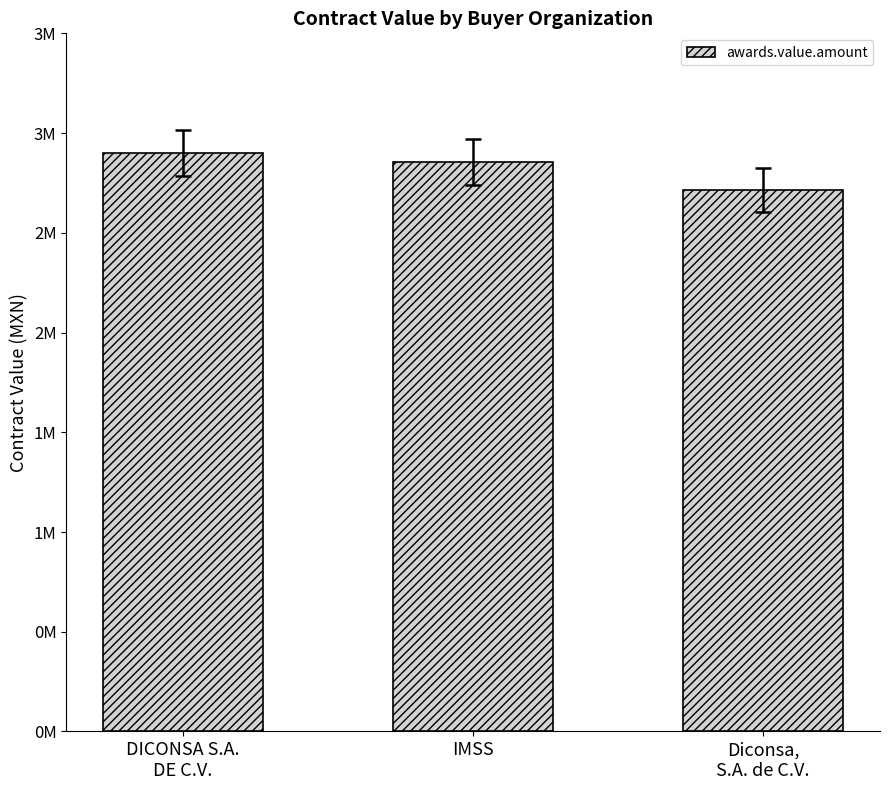

Are the bars grouped side by side (vs. stacked)?

No